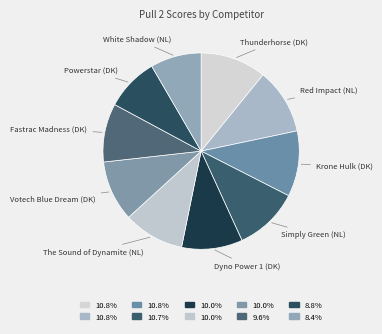

What is the ratio of the value at Votech Blue Dream (DK) to the value at Thunderhorse (DK)?

0.9